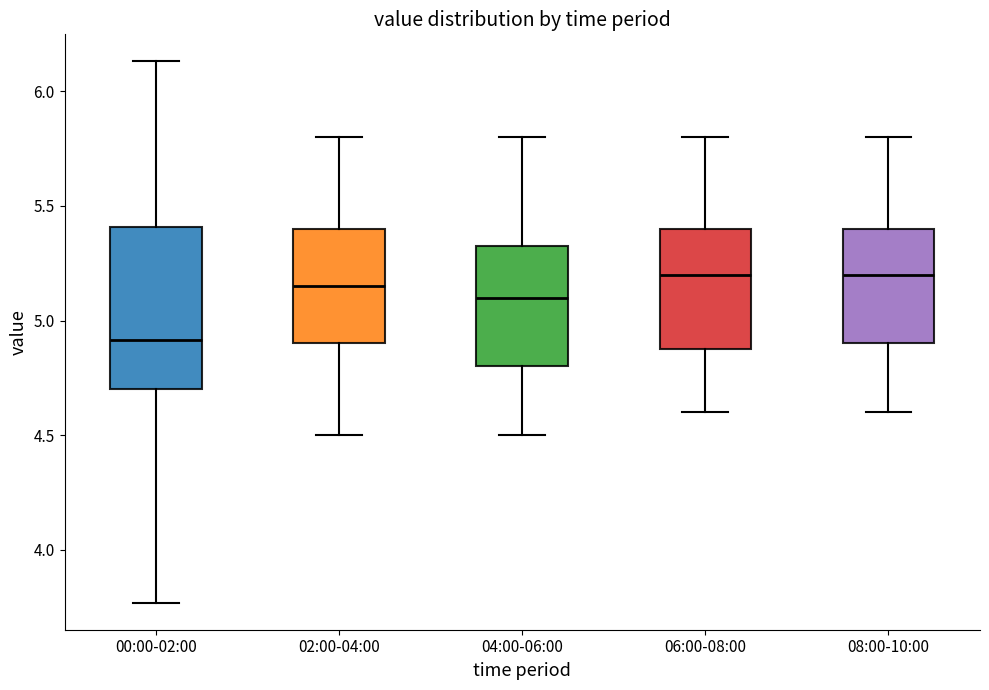

Reading left to right, transcribe this box plot: for each box, give where its median line is, the range the box spans, and where its two whiskers end, as read against the y-axis. The values are not printed on the chart, so give them approximately, as read against the axis.

00:00-02:00: median 4.90, box 4.70 to 5.40, whiskers 3.75 to 6.15
02:00-04:00: median 5.15, box 4.90 to 5.40, whiskers 4.50 to 5.80
04:00-06:00: median 5.10, box 4.80 to 5.35, whiskers 4.50 to 5.80
06:00-08:00: median 5.20, box 4.90 to 5.40, whiskers 4.60 to 5.80
08:00-10:00: median 5.20, box 4.90 to 5.40, whiskers 4.60 to 5.80